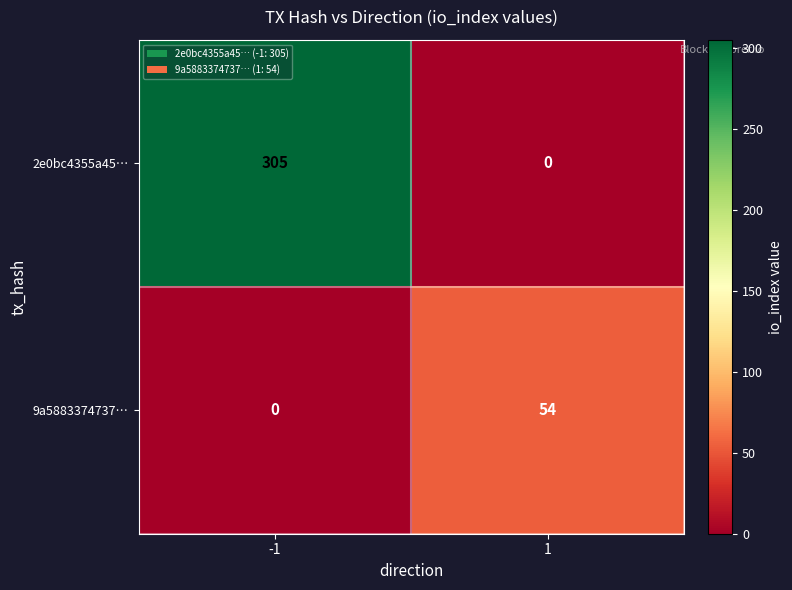

How many data points does each series have?

2